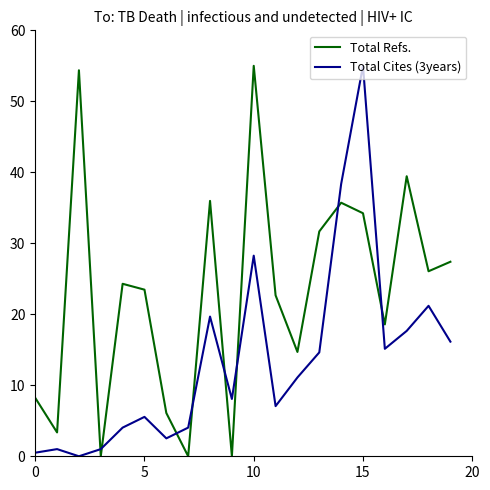

Rank the series by their average value, from lowest to highest.

Total Cites (3years), Total Refs.